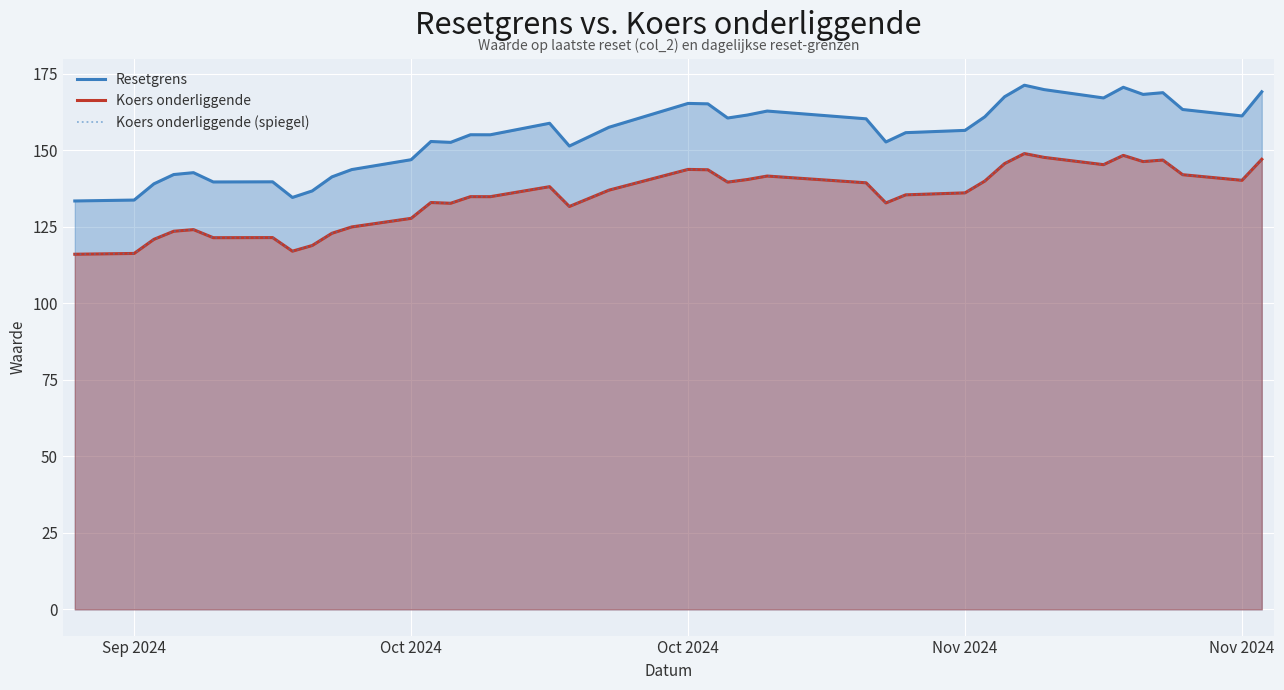

True or false: Resetgrens and Koers onderliggende (spiegel) intersect in this chart.

False